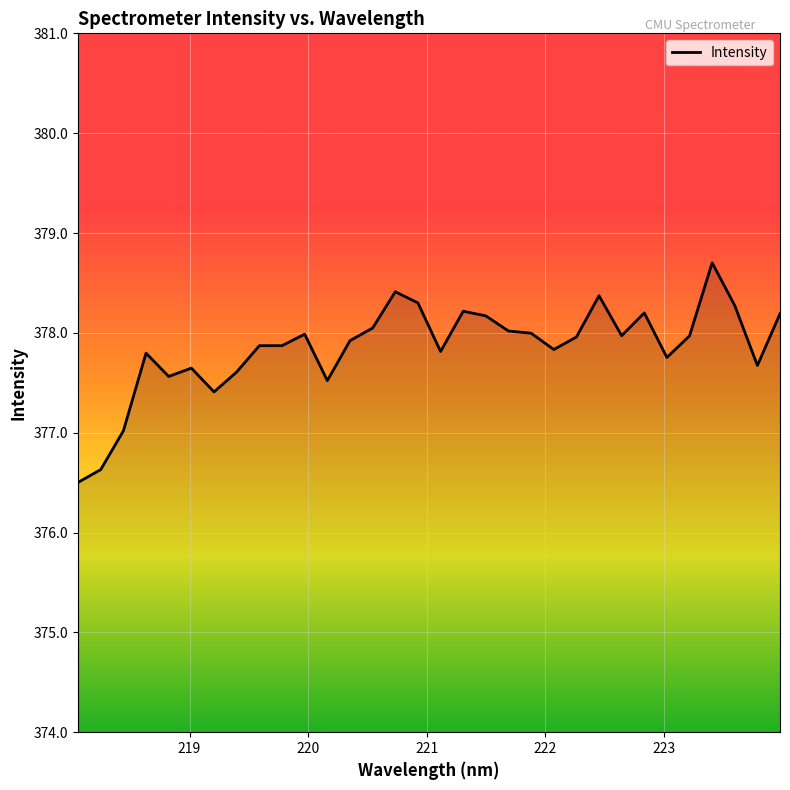

What is the minimum value shown in the chart?

376.5